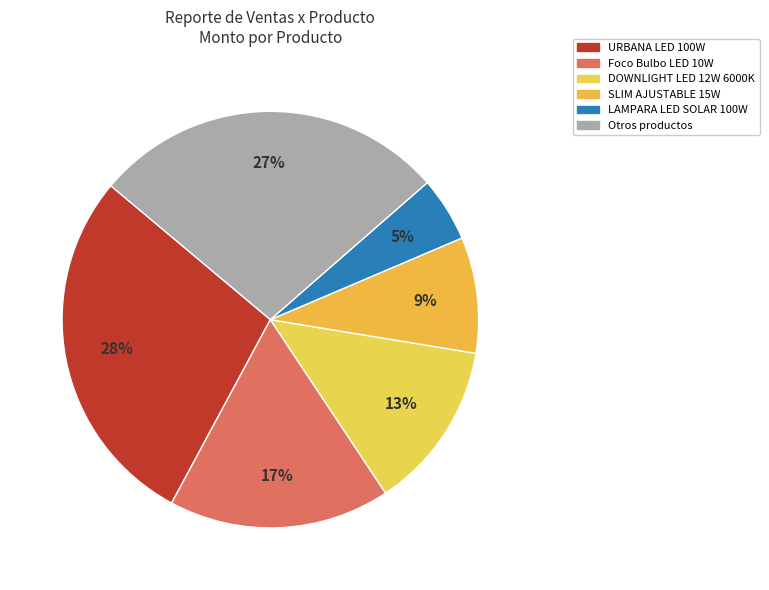

How many slices are in this pie chart?

6